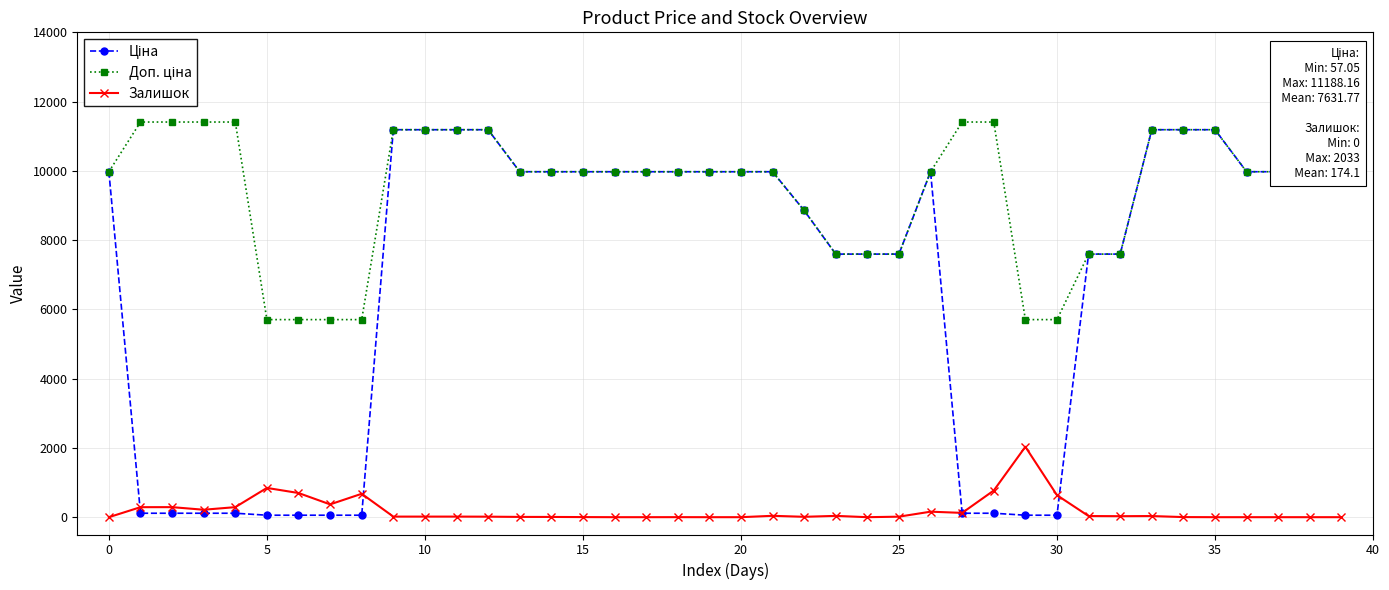

At how many categories does at least one series exceed 10274?

13